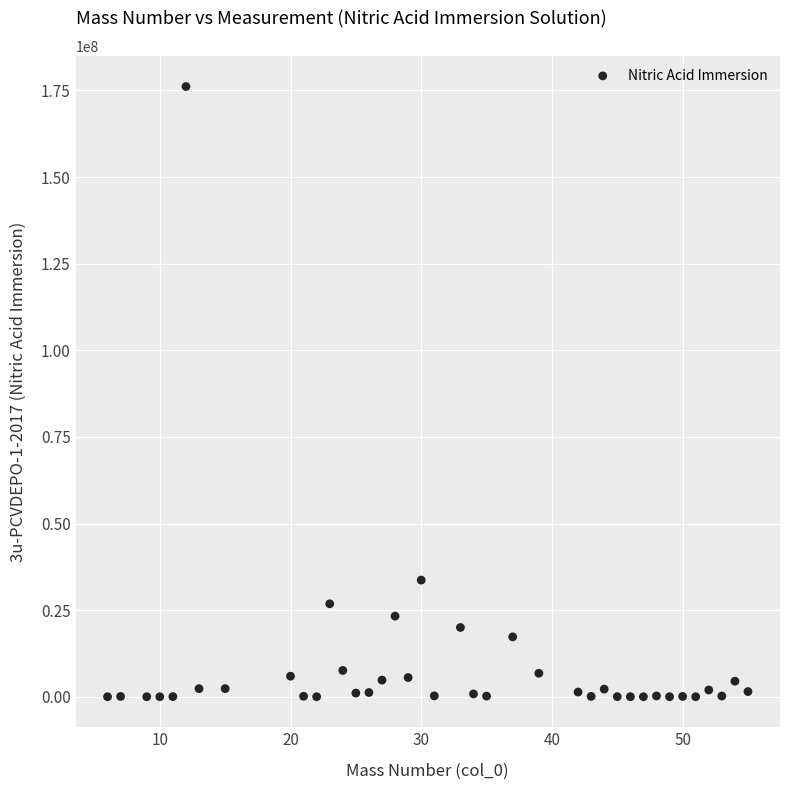

What Y value in the scatter plot is closest to 88056358?

33665938.6